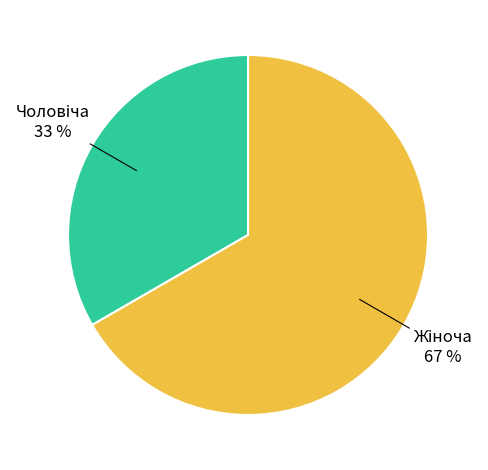

Is there any slice that represents more than half of the pie?

Yes